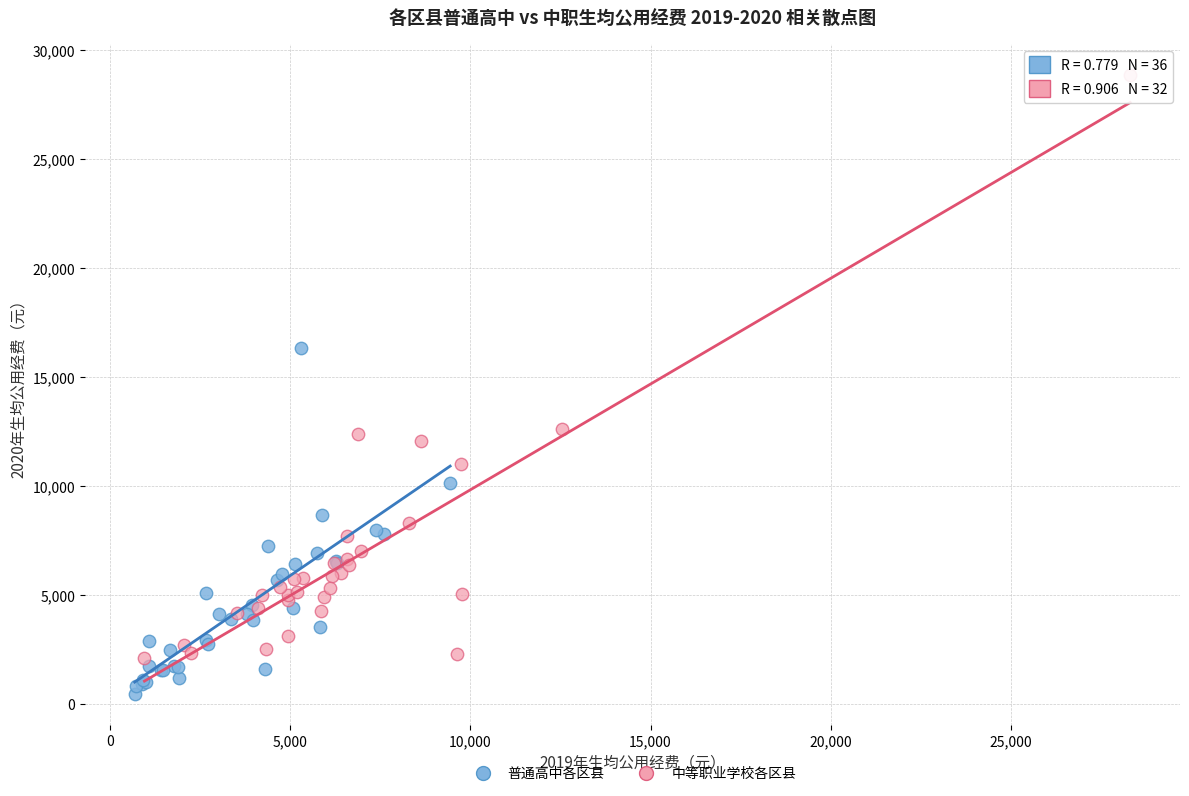

Which series has the largest Y range (max minus min)?

中等职业学校各区县